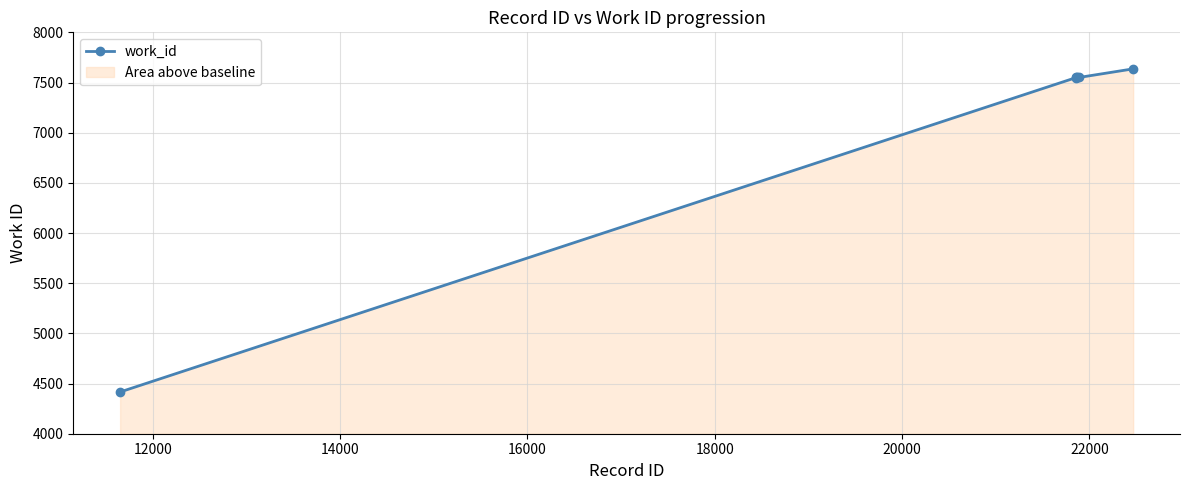

What is the value of the 4th point from the left?

7550